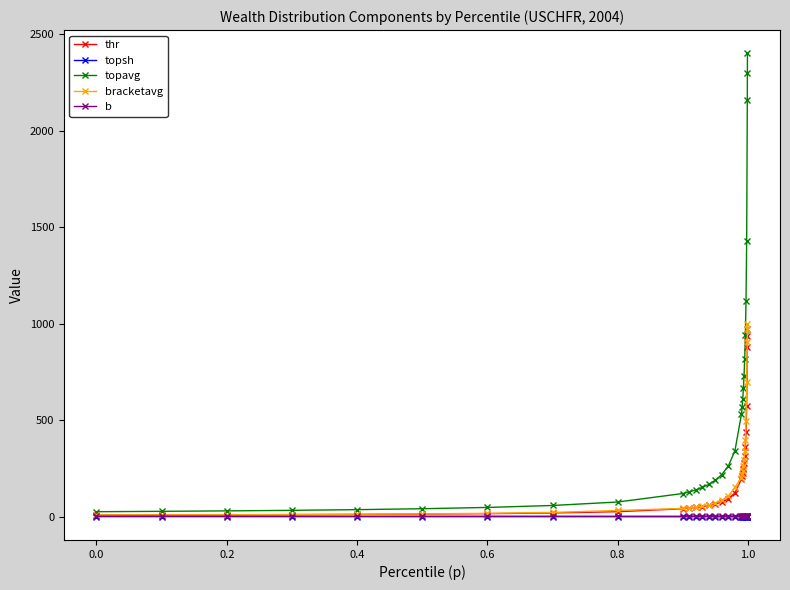

Which series has the largest total across all categories?

topavg